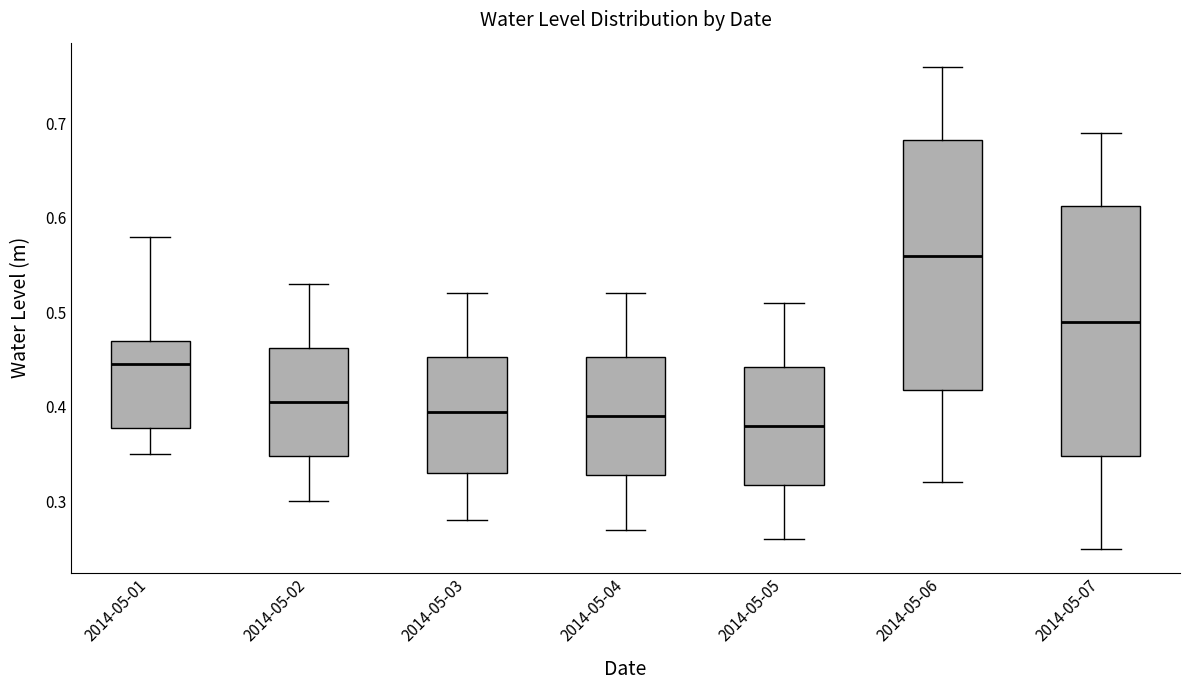

Where does the lower whisker of the box for 2014-05-06 end on the y-axis? The values are not printed on the chart, so give them approximately, as read against the axis.

0.32